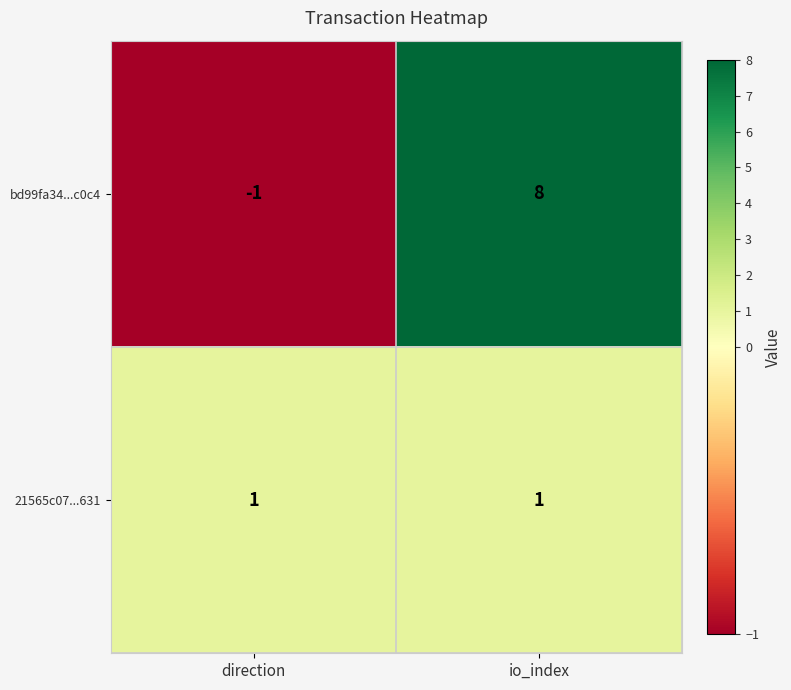

Which series has the largest range (max minus min)?

bd99fa34...c0c4